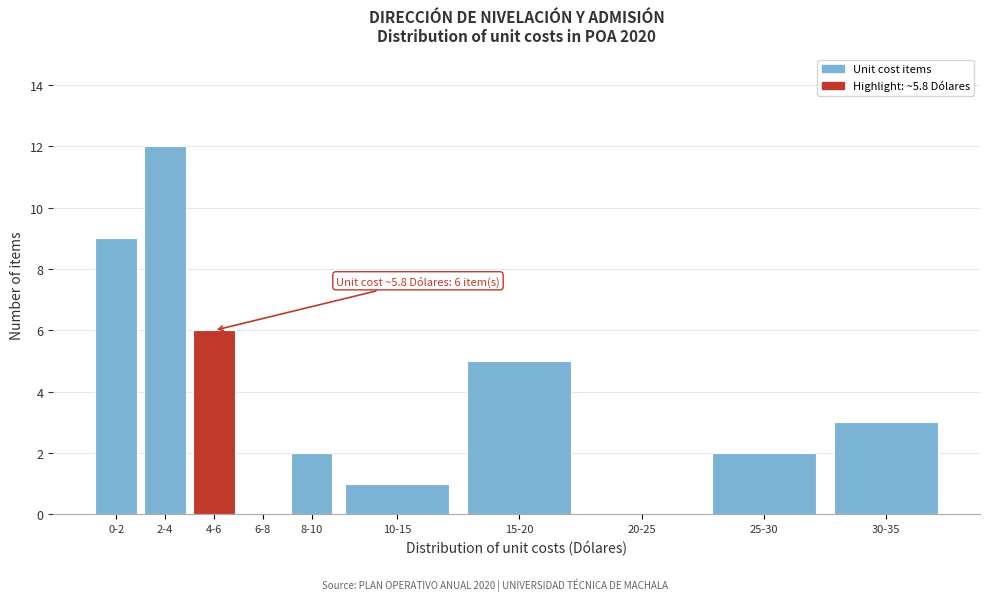

Reading right to left, list all the values displayed in this chart.

30-35=3	25-30=2	20-25=0	15-20=5	10-15=1	8-10=2	6-8=0	4-6=6	2-4=12	0-2=9